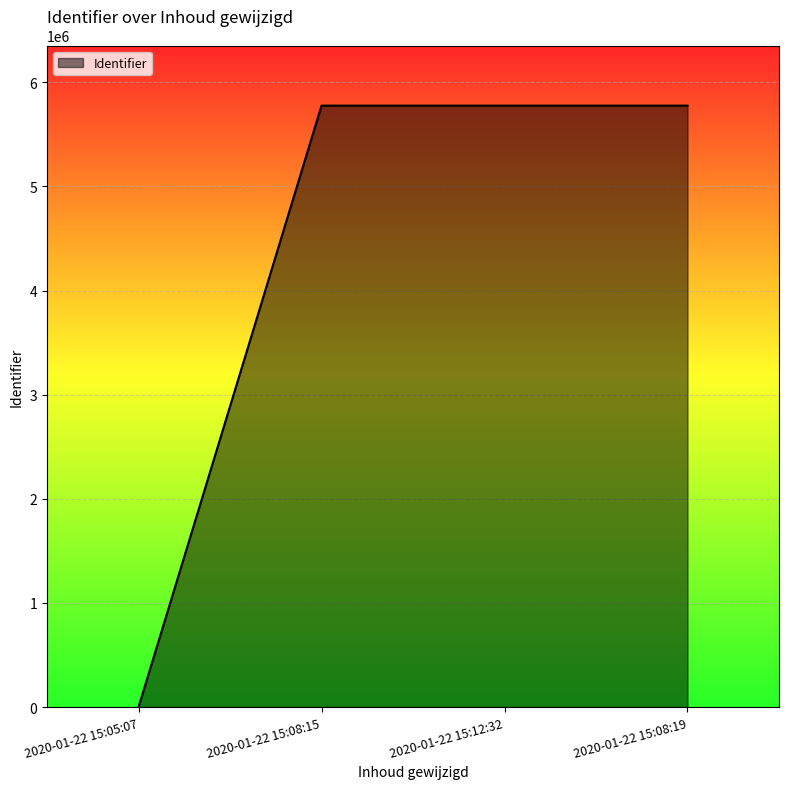

The chart shows a value of 5776569 at 2020-01-22 15:08:15. True or false?

True